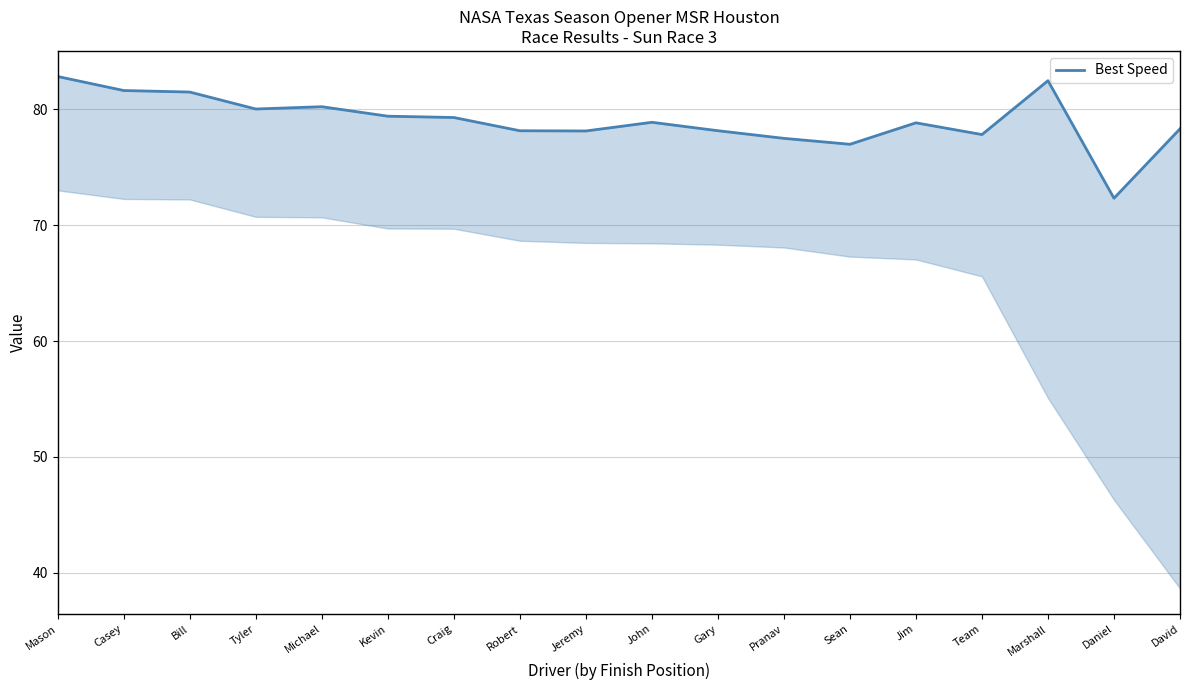

Which category has the lowest value across all series?

Daniel